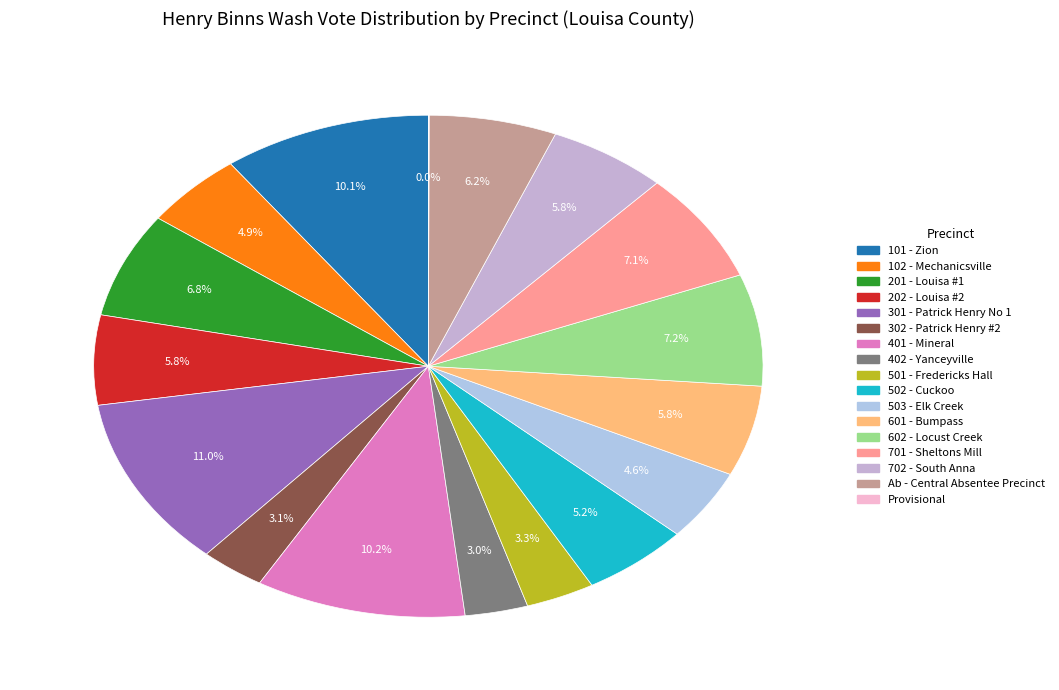

To the nearest percent, what percentage of the pie is Ab - Central Absentee Precinct?

6%